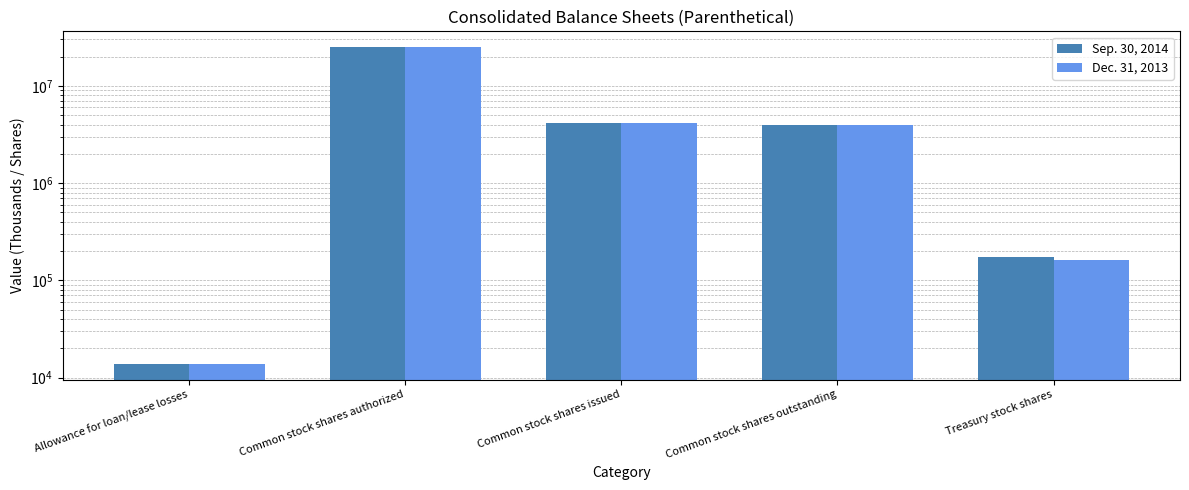

How many data points in Dec. 31, 2013 are above 3943997?

2